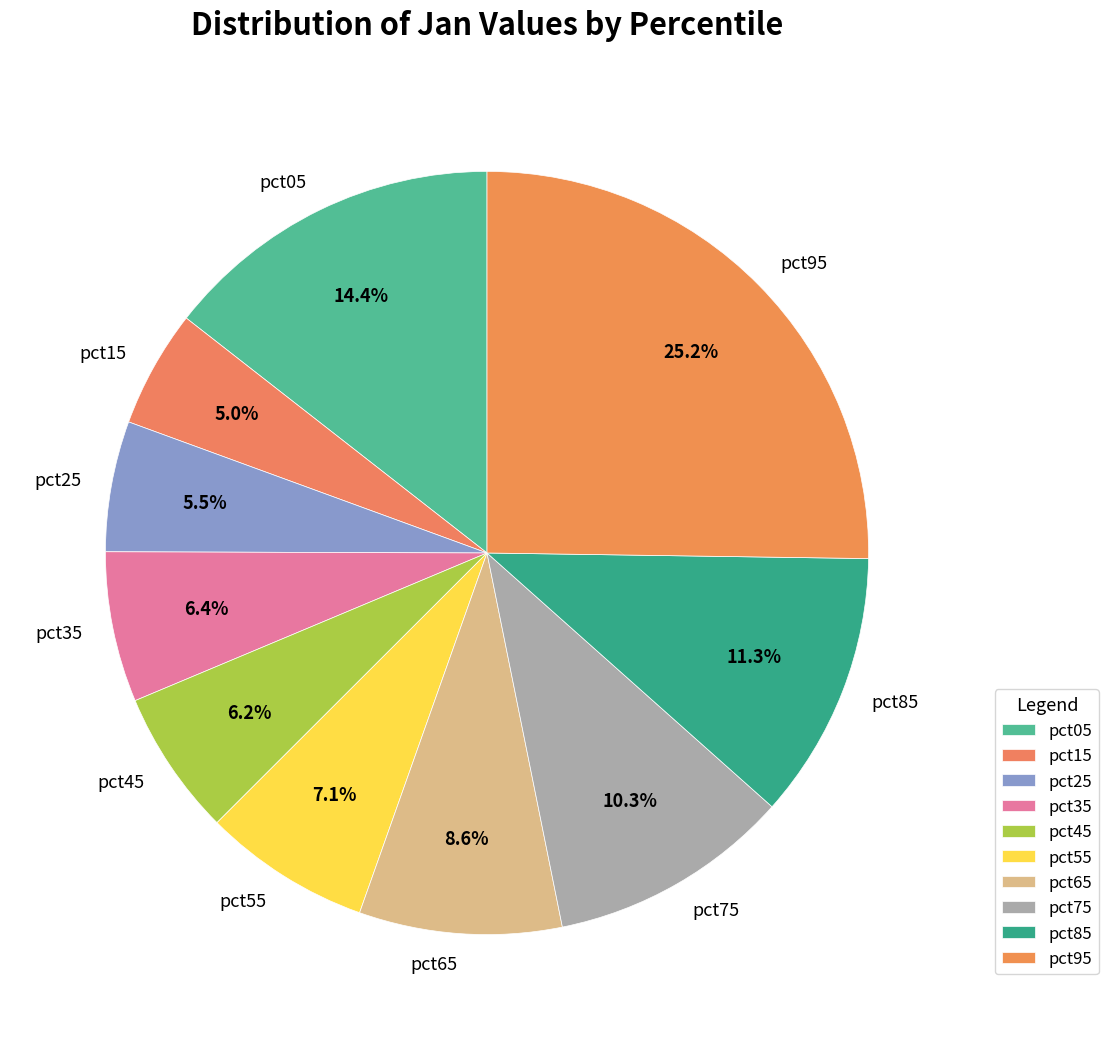

What percentage is the pct05 slice, to the nearest percent?

14%